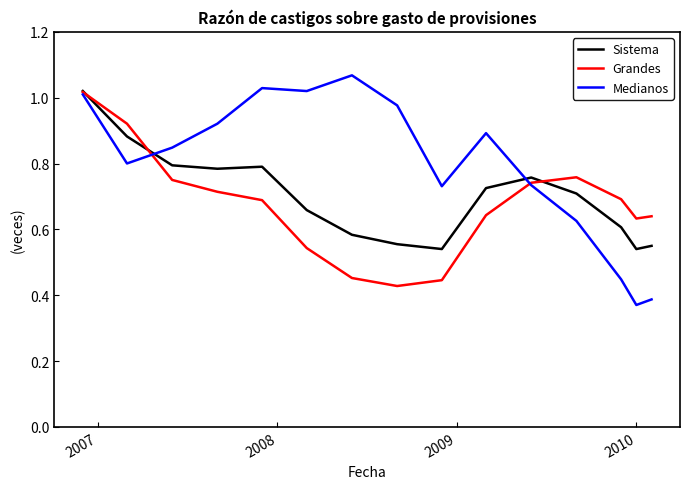

Which series has the largest total across all categories?

Medianos